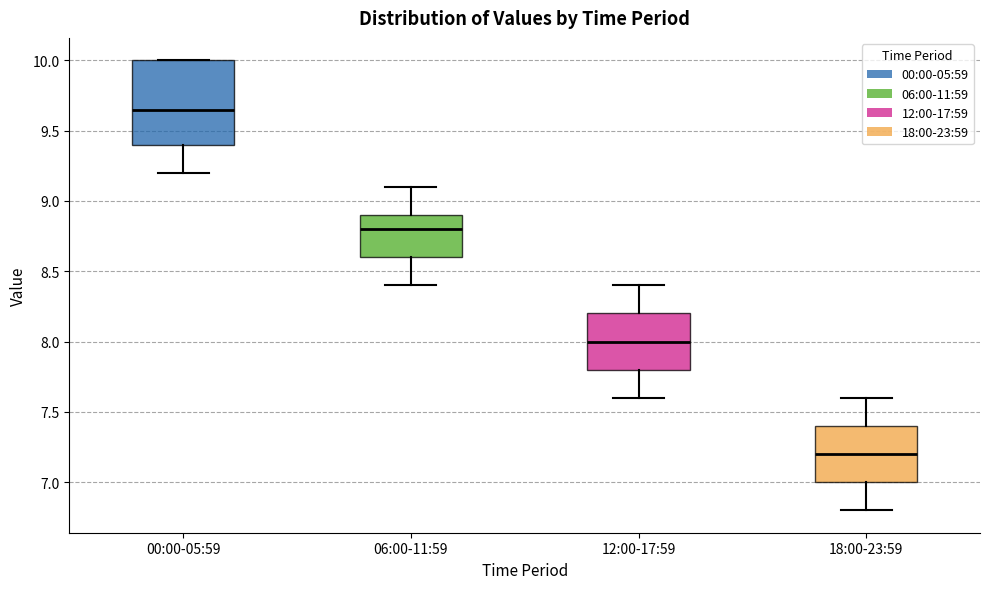

Where does the lower whisker of the box for 00:00-05:59 end on the y-axis? The values are not printed on the chart, so give them approximately, as read against the axis.

9.20